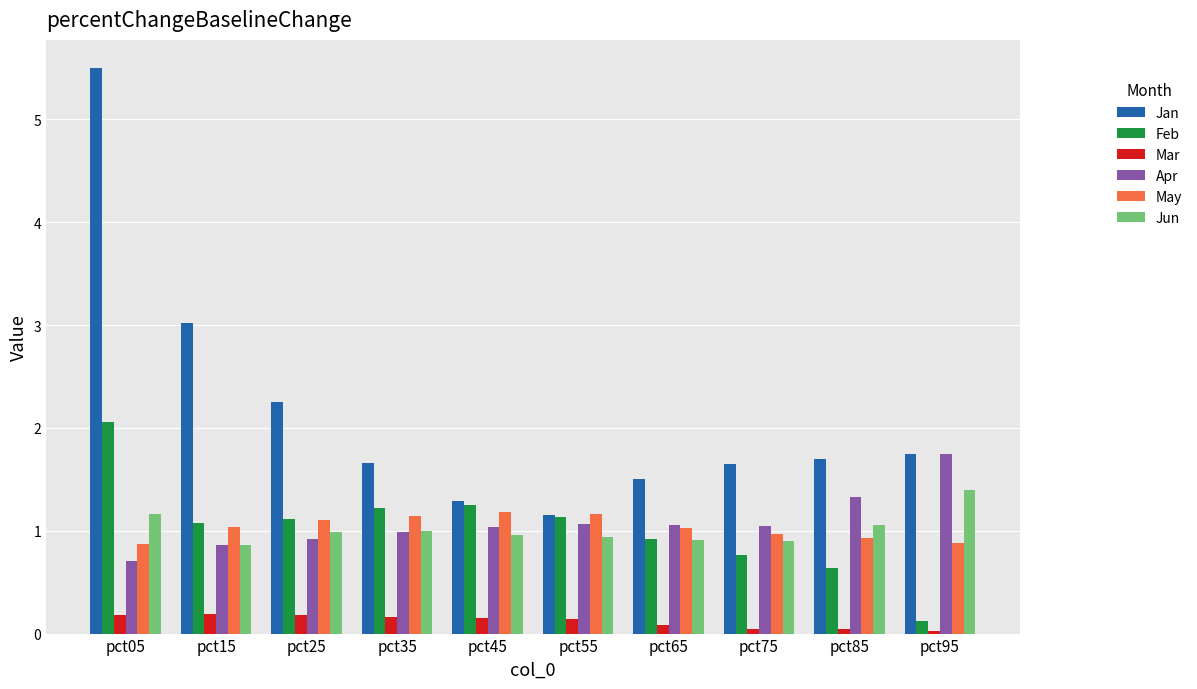

At which label does Apr reach its minimum?

pct05